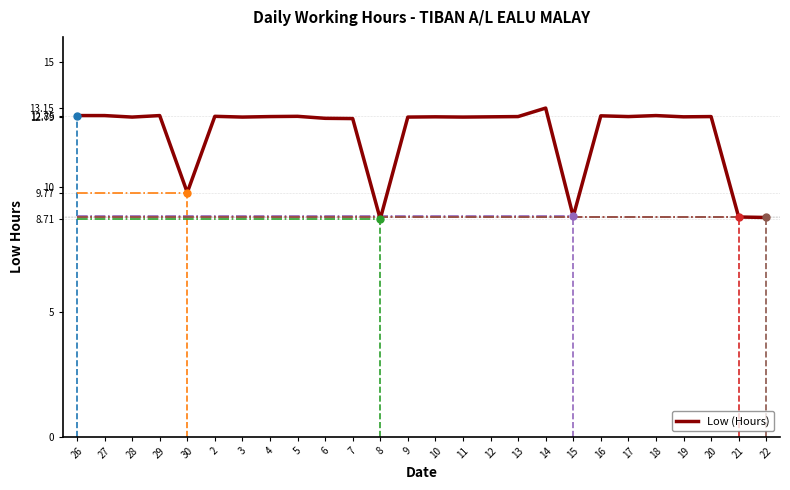

What is the change in value from 30 to 4?

+3.0